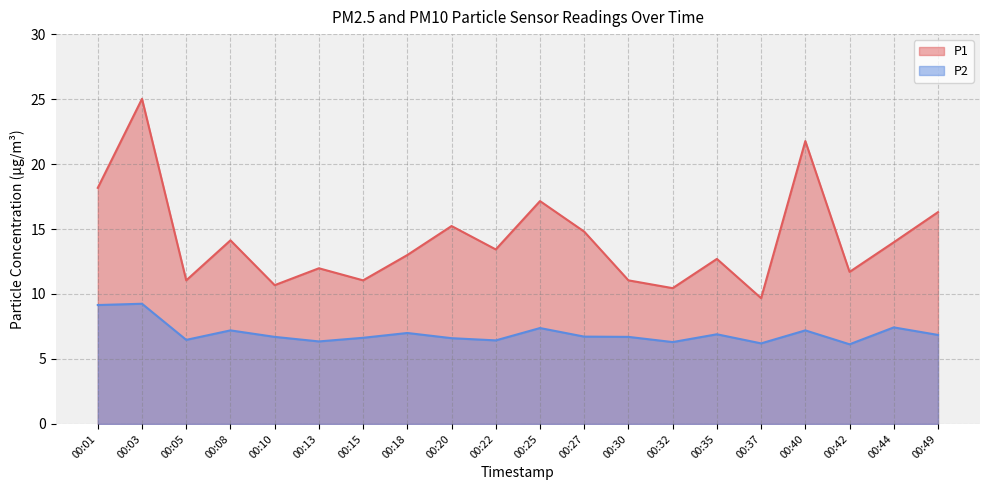

At how many categories does at least one series exceed 7?

20